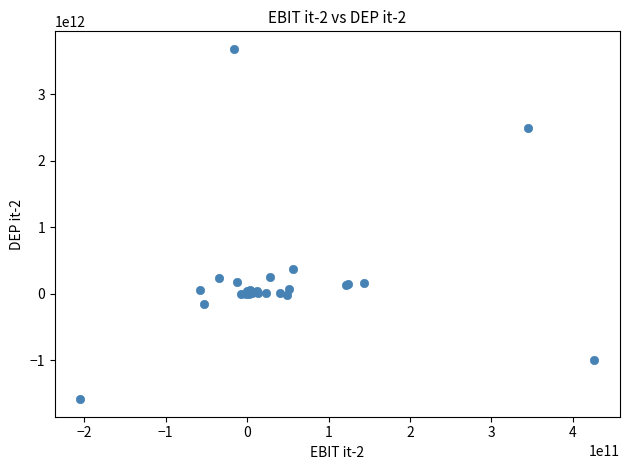

What Y value in the scatter plot is closest to 1047478214972?

371320000000